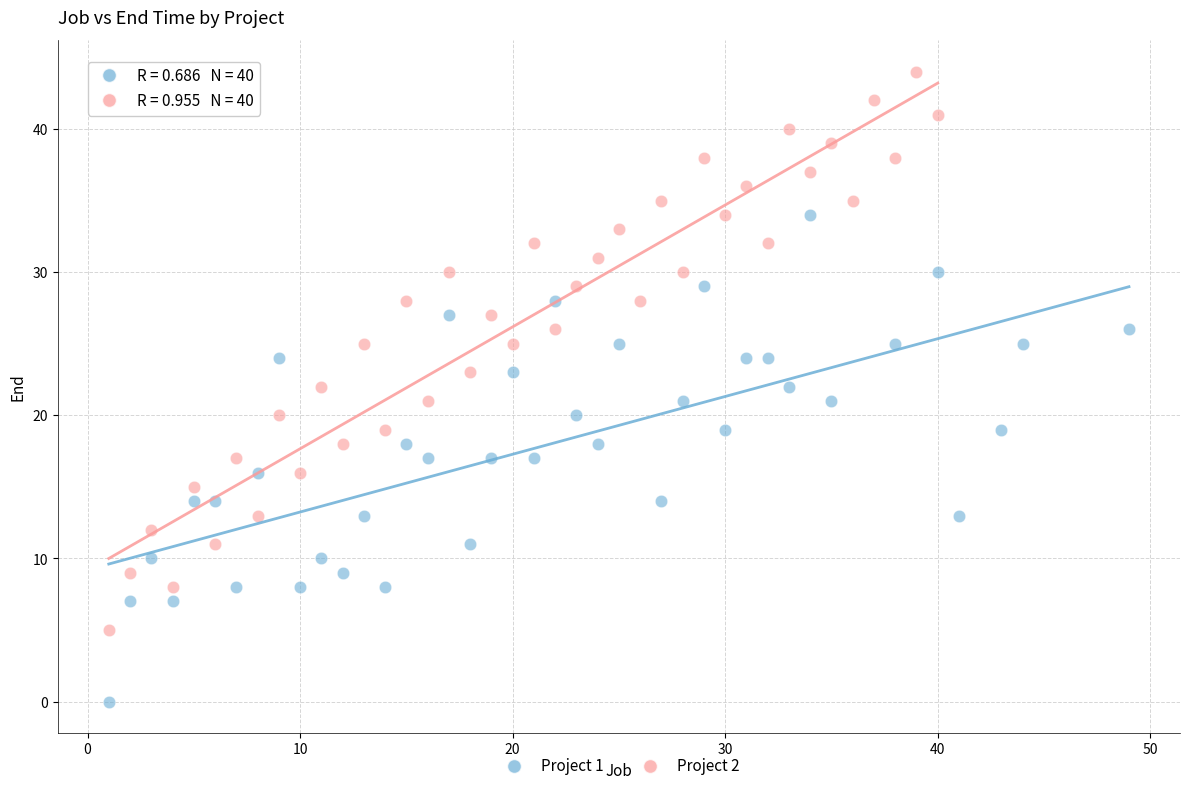

Which series has the widest spread of Y values?

Project 2